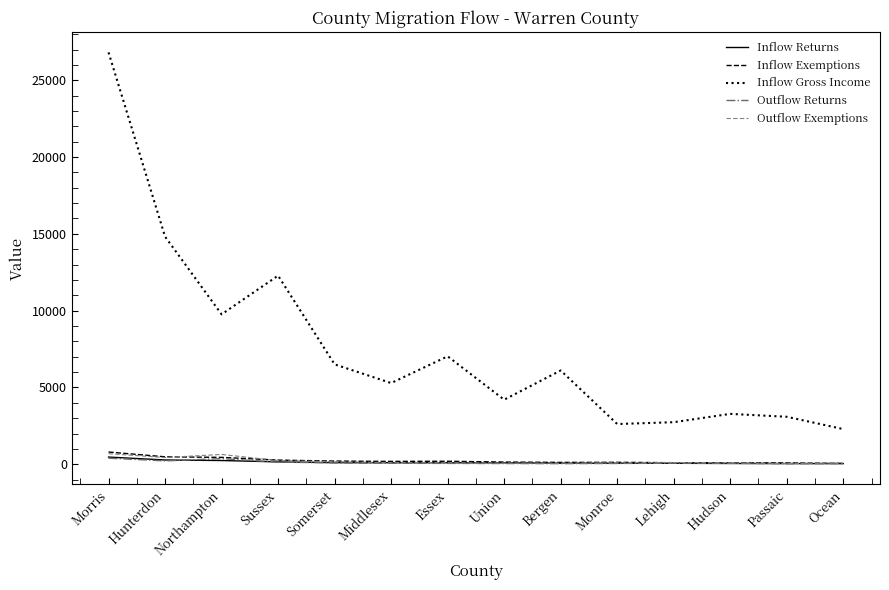

At which label does Inflow Gross Income reach its peak?

Morris